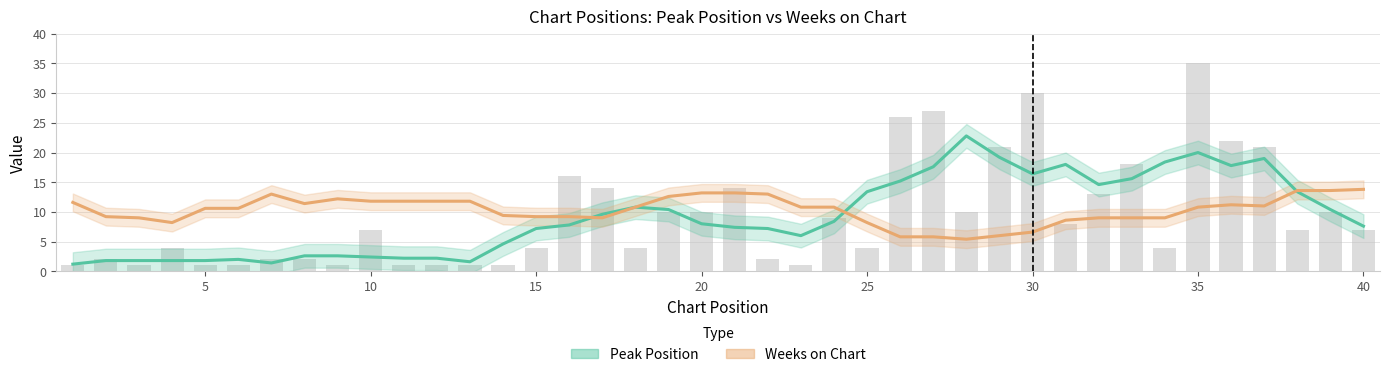

Rank the series at 12 from lowest to highest value.

Peak Position, Weeks on Chart